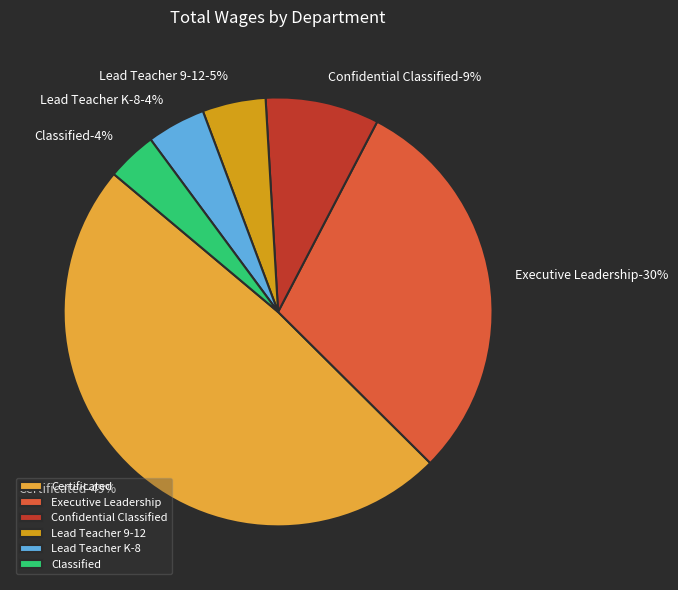

Between Executive Leadership and Lead Teacher 9-12, which is larger?

Executive Leadership